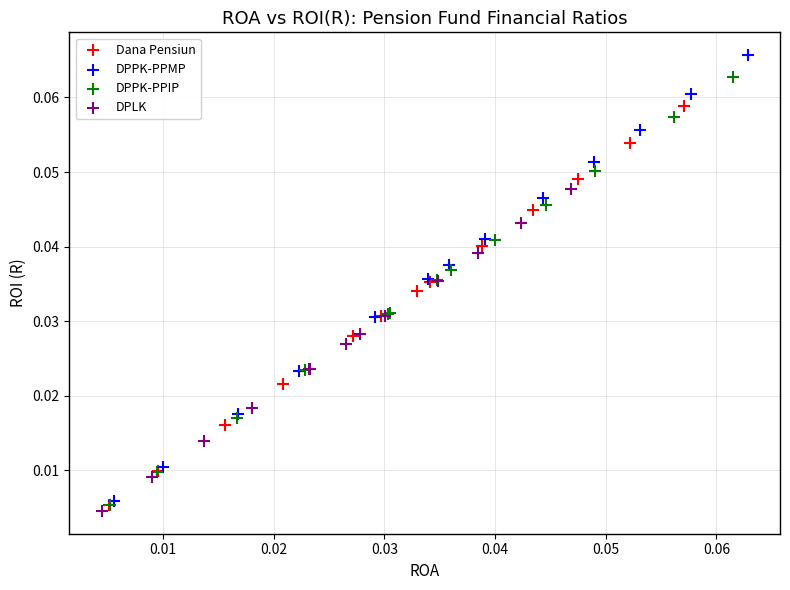

Which series has the widest spread of Y values?

DPPK-PPMP